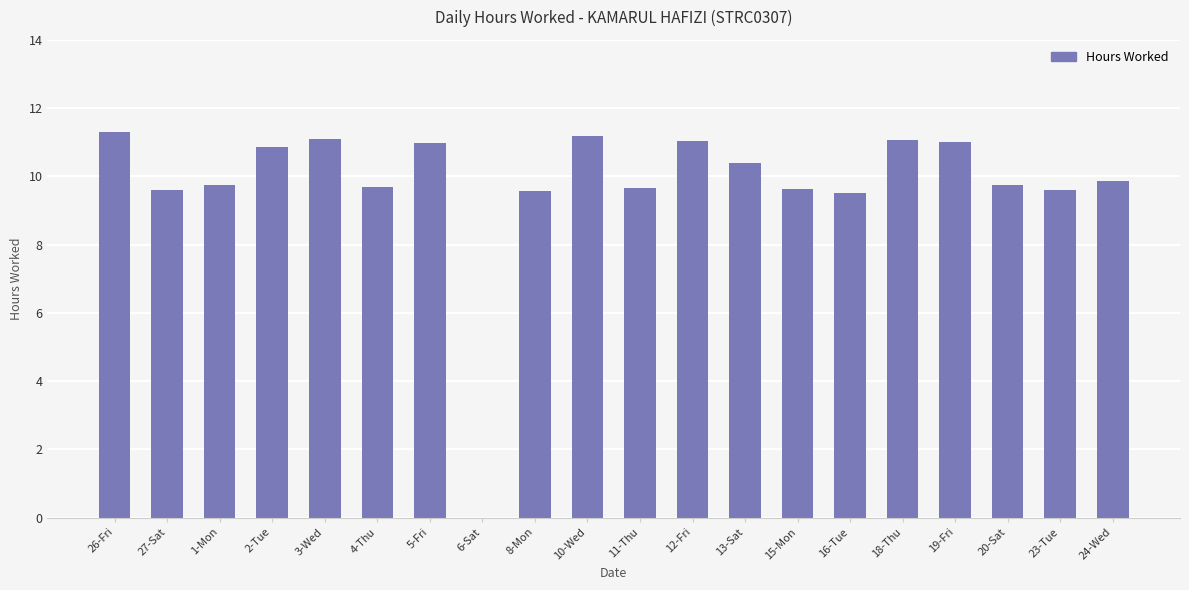

The value at 26-Fri is 17.4. True or false?

False